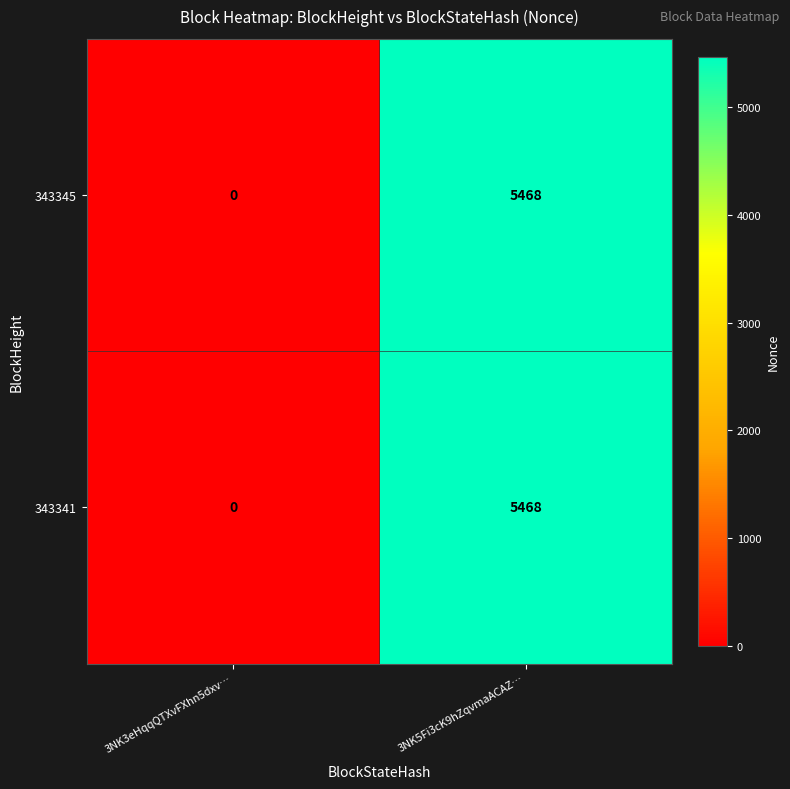

At how many categories does at least one series exceed 189?

1